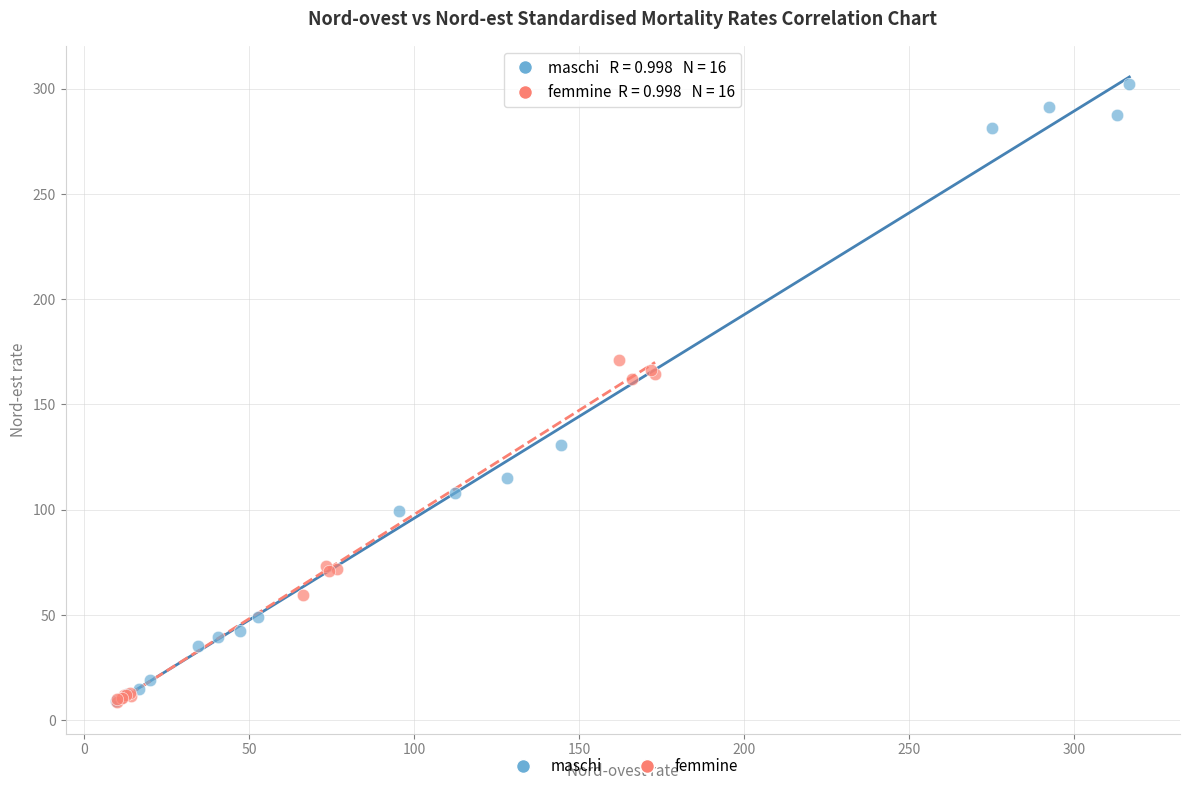

Which series has the largest Y range (max minus min)?

maschi